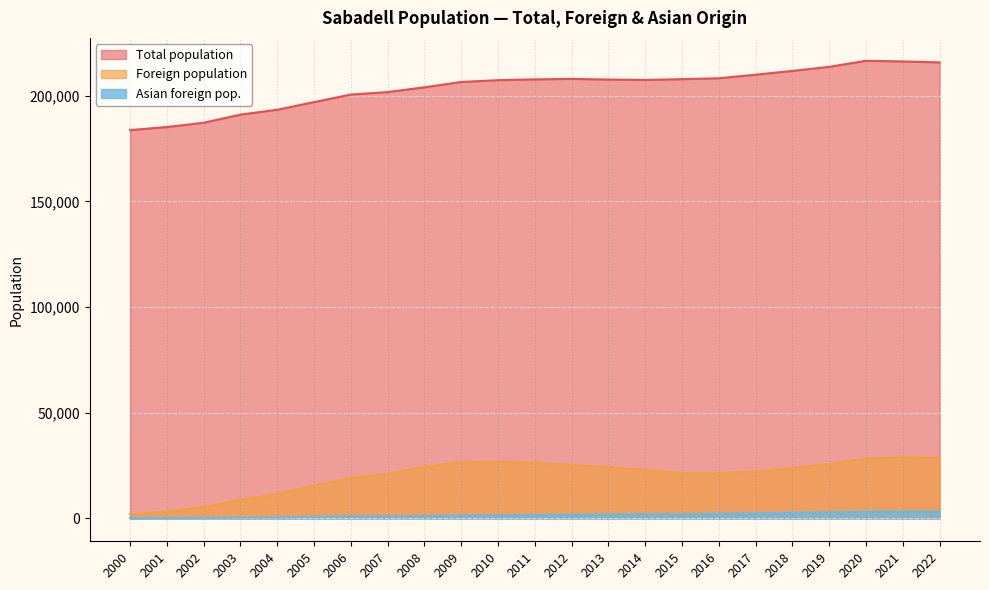

Reading left to right, extract all data points from this chart.

Total population: 2022=215760	2021=216204	2020=216520	2019=213644	2018=211734	2017=209931	2016=208246	2015=207814	2014=207444	2013=207649	2012=207938	2011=207721	2010=207338	2009=206493	2008=203969	2007=201712	2006=200545	2005=196971	2004=193338	2003=191057	2002=187201	2001=185170	2000=183727
Foreign population: 2022=28632	2021=28794	2020=28356	2019=25725	2018=23762	2017=22200	2016=21466	2015=21401	2014=22968	2013=24089	2012=25340	2011=26348	2010=26831	2009=26678	2008=24367	2007=21107	2006=19146	2005=15455	2004=11595	2003=8799	2002=5450	2001=3178	2000=1912
Asian foreign pop.: 2022=3235	2021=3261	2020=3219	2019=2894	2018=2679	2017=2414	2016=2224	2015=2026	2014=1945	2013=1871	2012=1815	2011=1616	2010=1420	2009=1338	2008=1078	2007=965	2006=1020	2005=791	2004=493	2003=398	2002=255	2001=200	2000=133